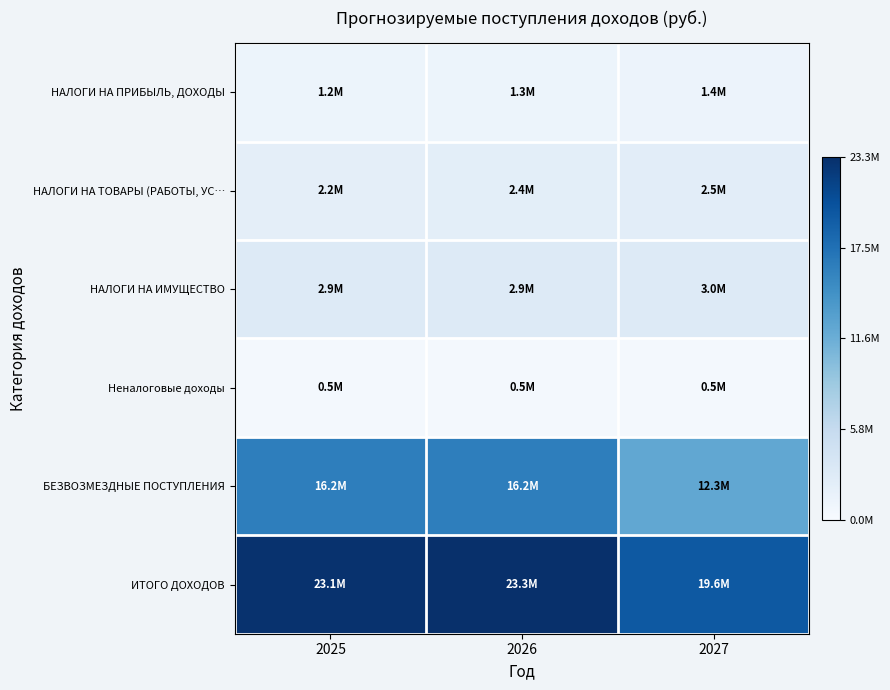

Between 2025 and 2026, which is larger?

2026